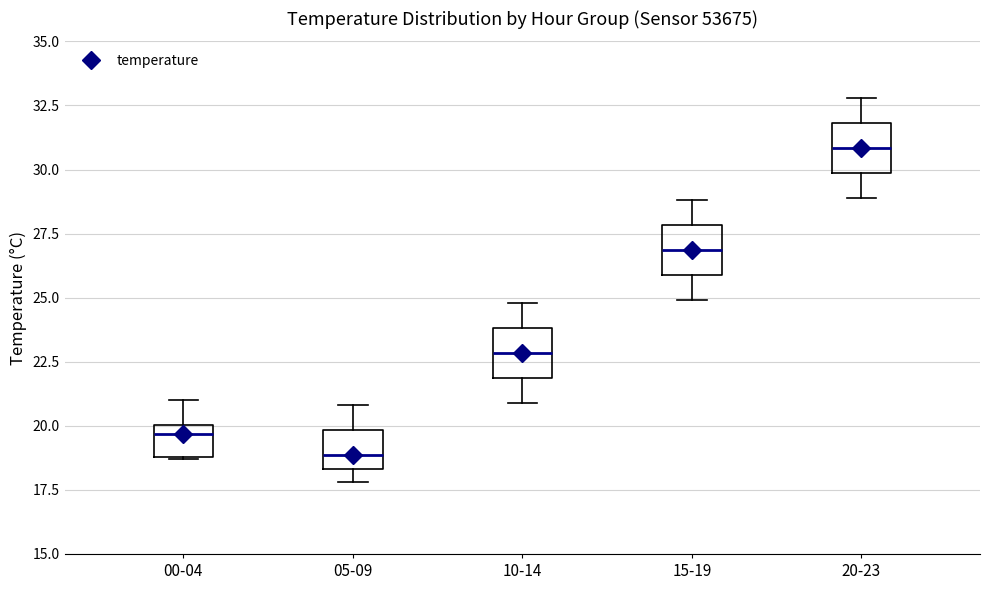

Which box has the lowest median line?

05-09